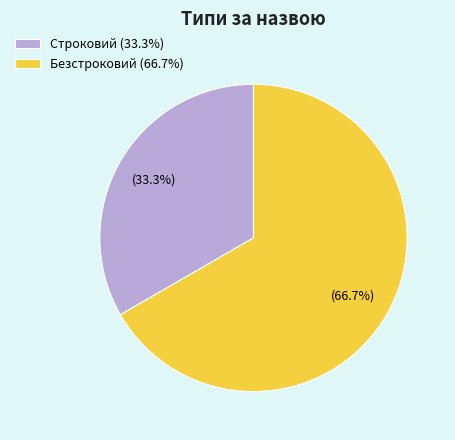

Approximately how many times larger is the value at Безстроковий compared to Строковий?

2.0